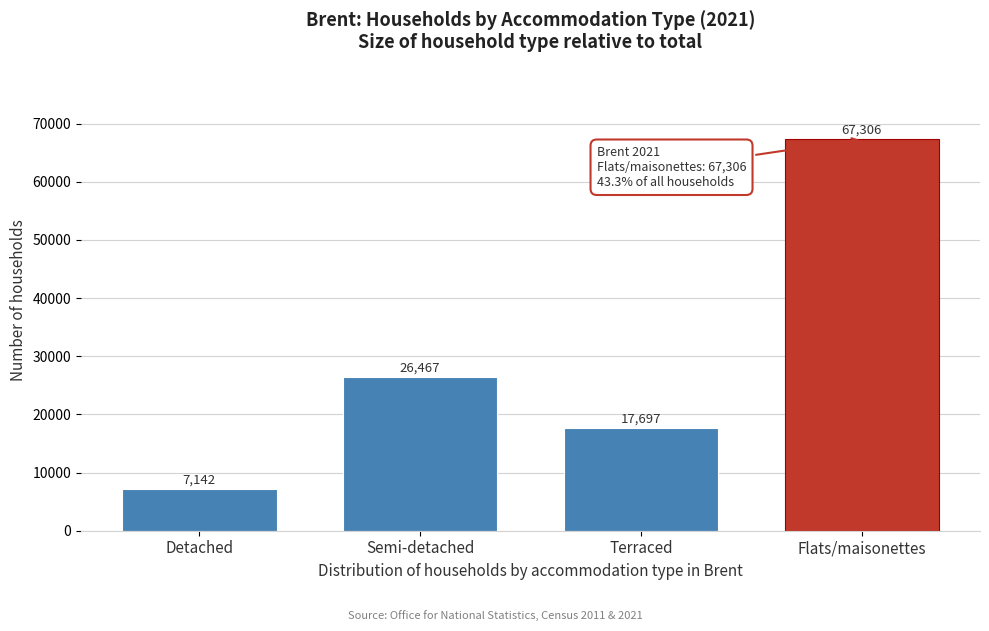

Reading left to right, extract all data points from this chart.

7142	26467	17697	67306